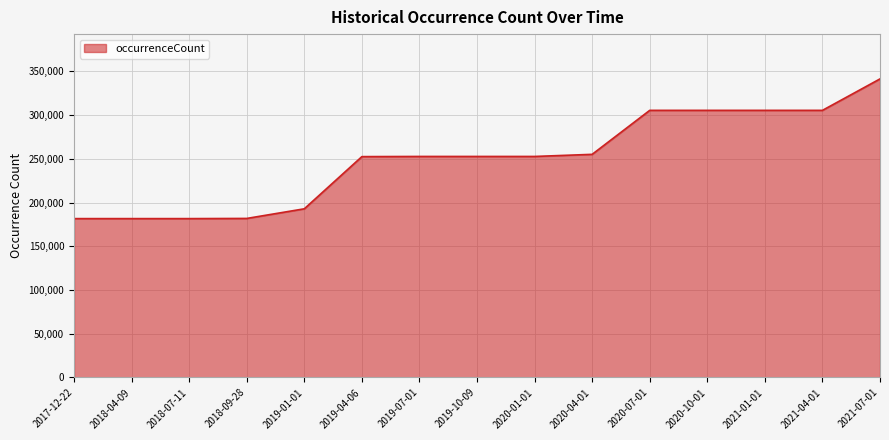

The value at 2019-01-01 is 192861. True or false?

True